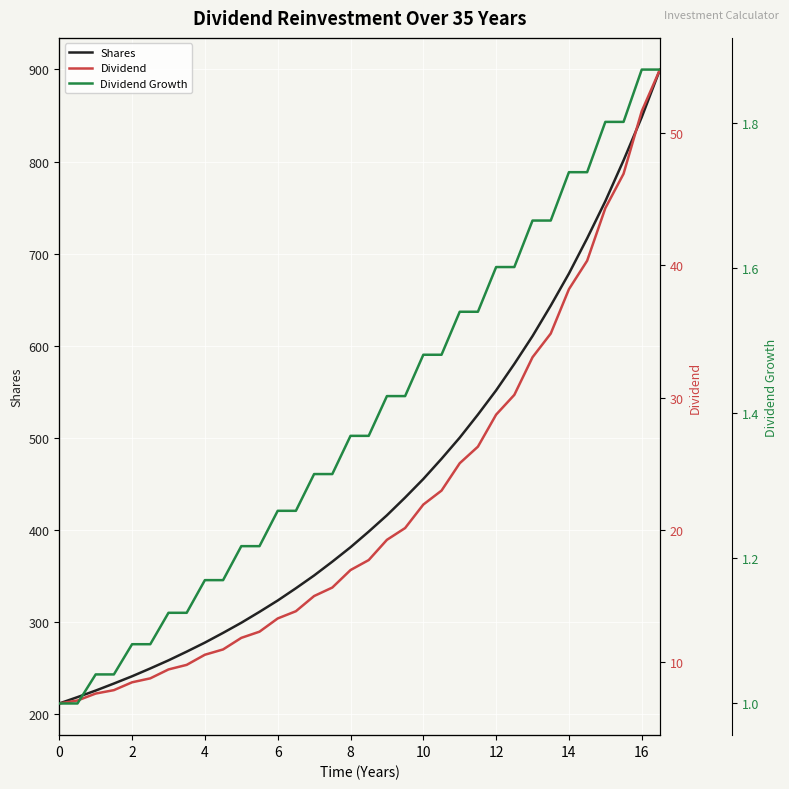

True or false: Dividend has more than 1 interior local peaks.

False